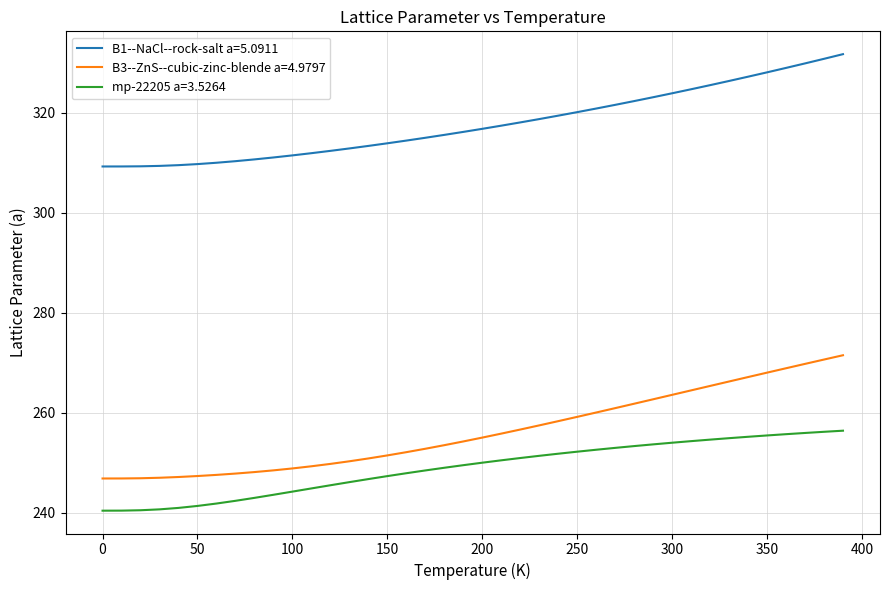

True or false: B1--NaCl--rock-salt a=5.0911 and B3--ZnS--cubic-zinc-blende a=4.9797 intersect in this chart.

False